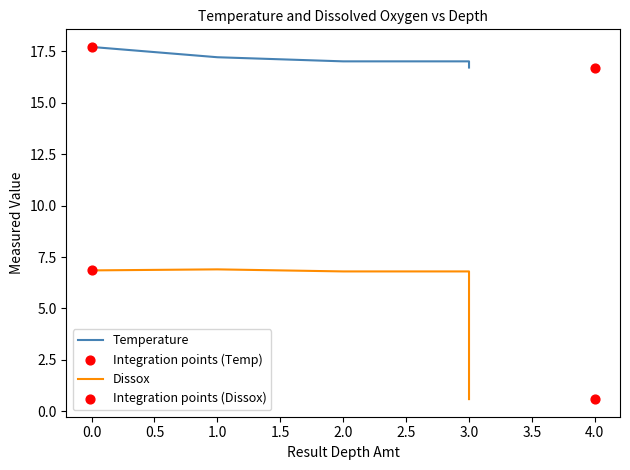

What is the total value across all series at 0?

24.5